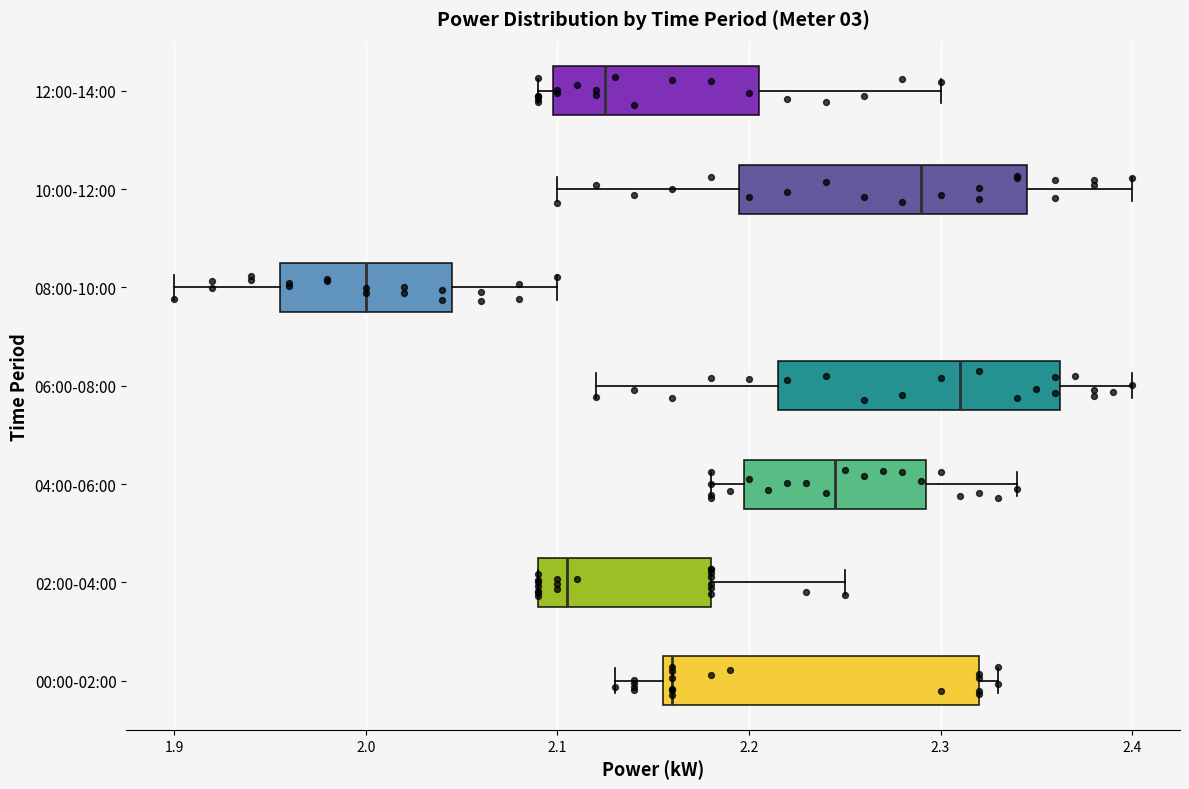

Which box's median line is the furthest to the right?

06:00-08:00